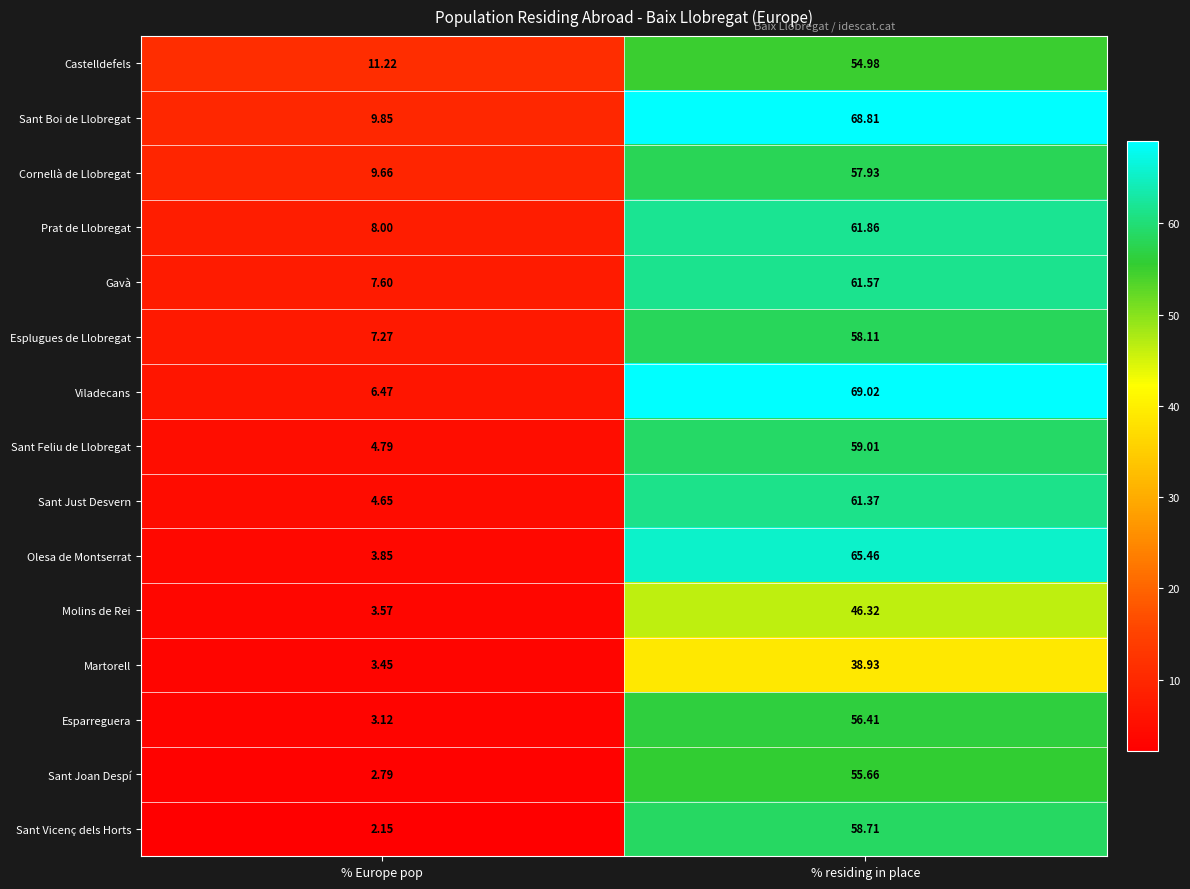

At which category is the sum across all series the highest?

% residing in place